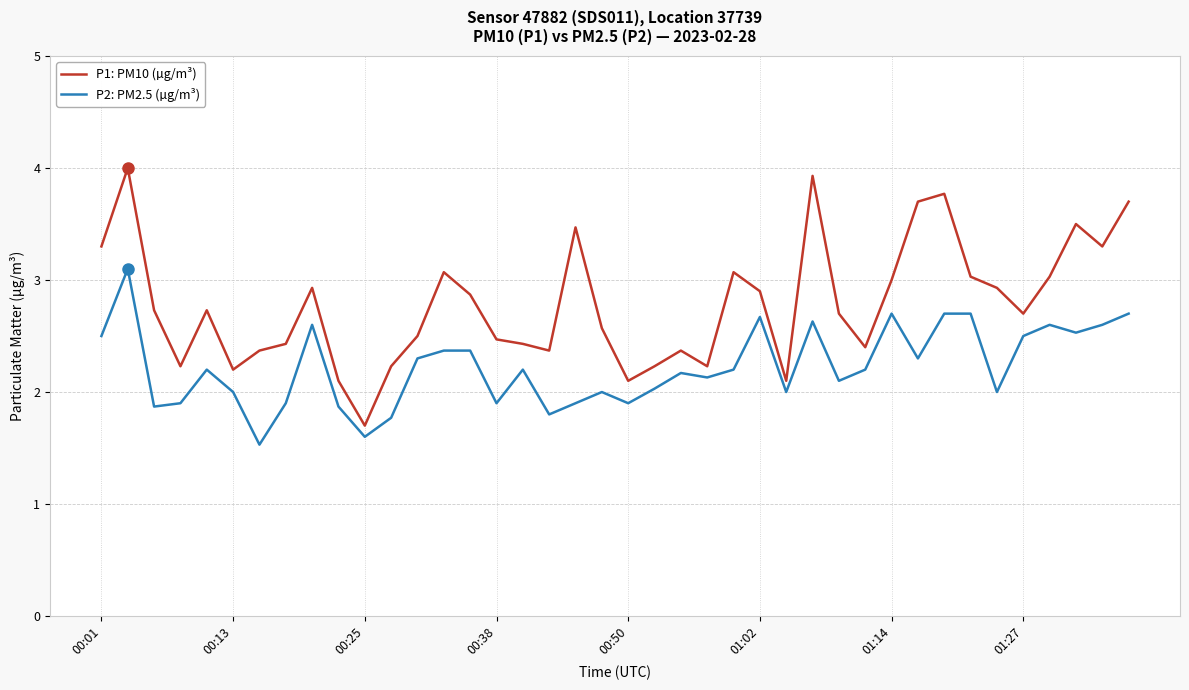

What is the difference between the maximum and minimum values in the P1: PM10 (µg/m³) series?

2.3